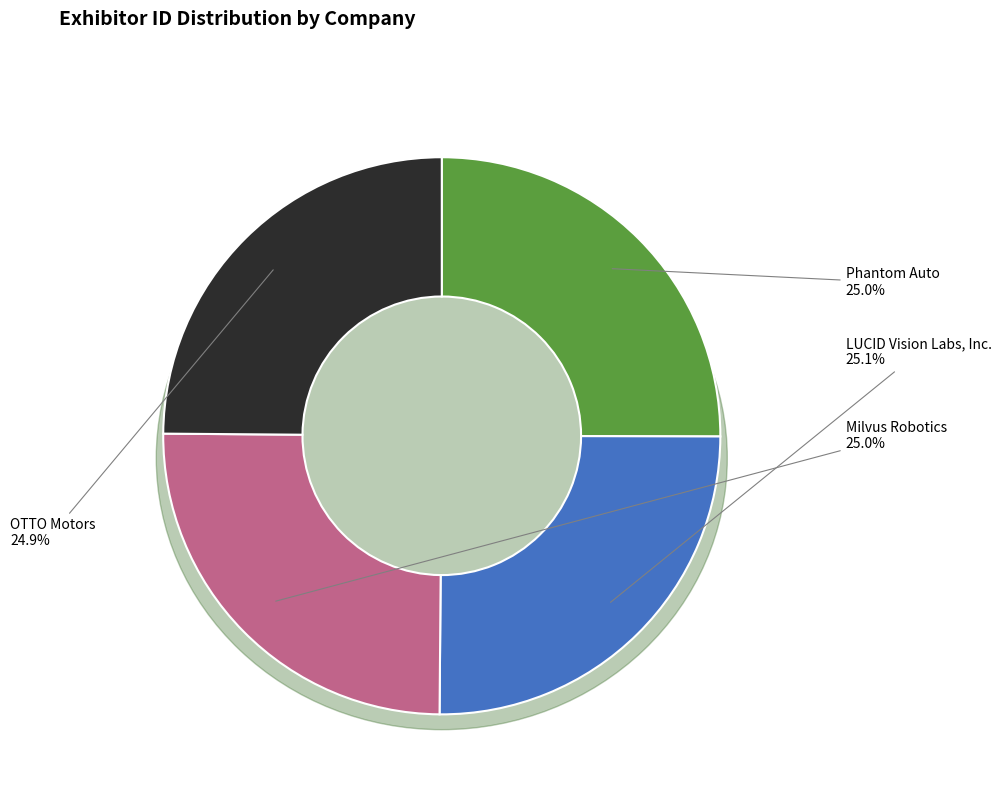

Does any single category account for the majority?

No